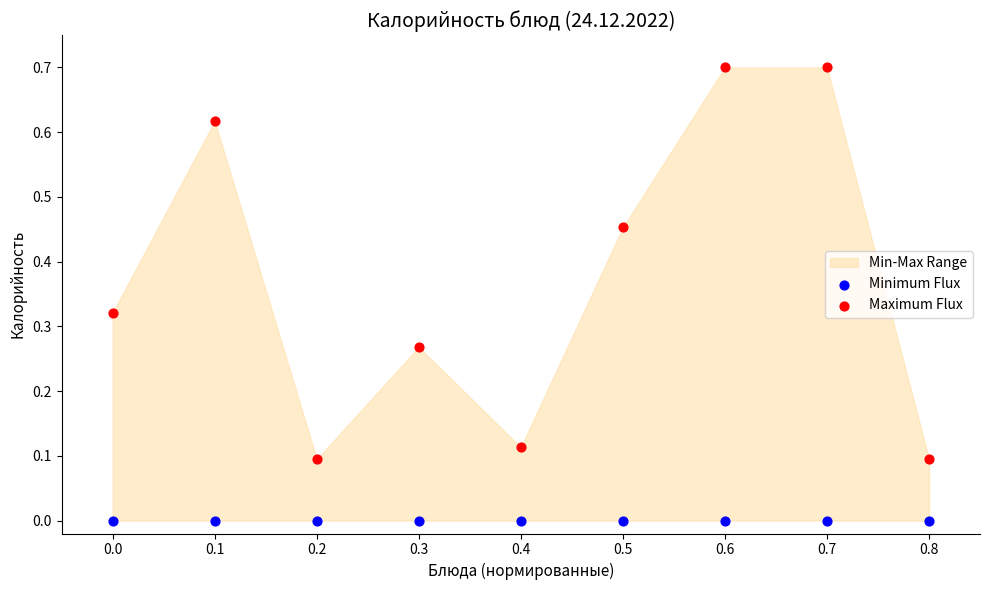

Which series contains the highest Y value?

Maximum Flux